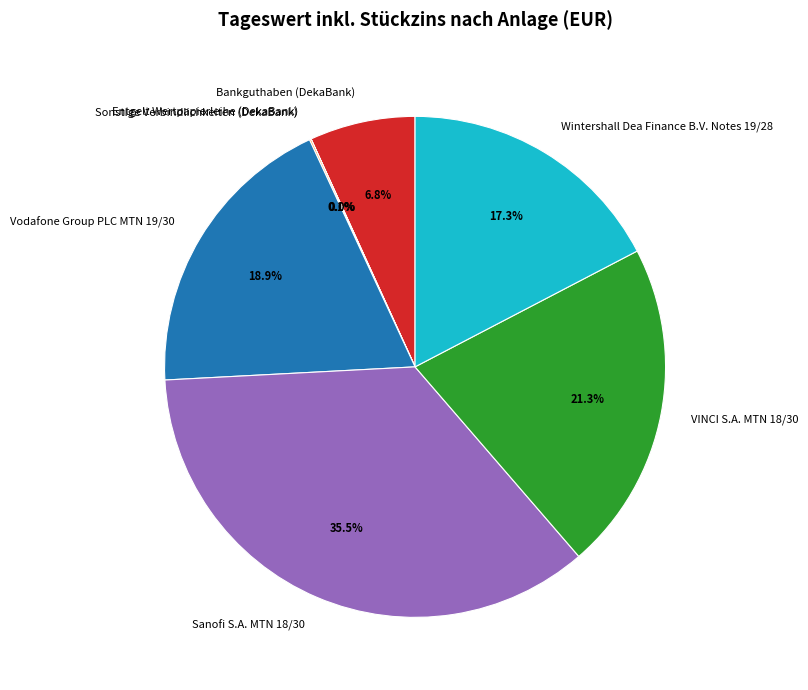

Is there a majority slice in this chart?

No